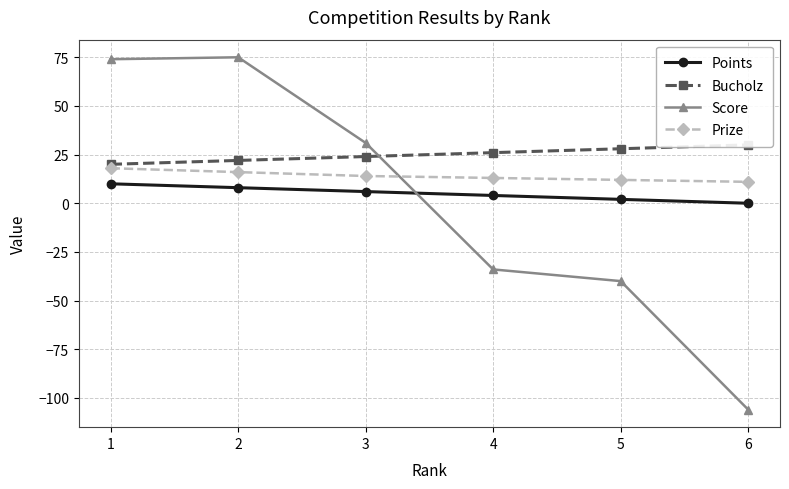

What is the maximum value shown in the chart?

75